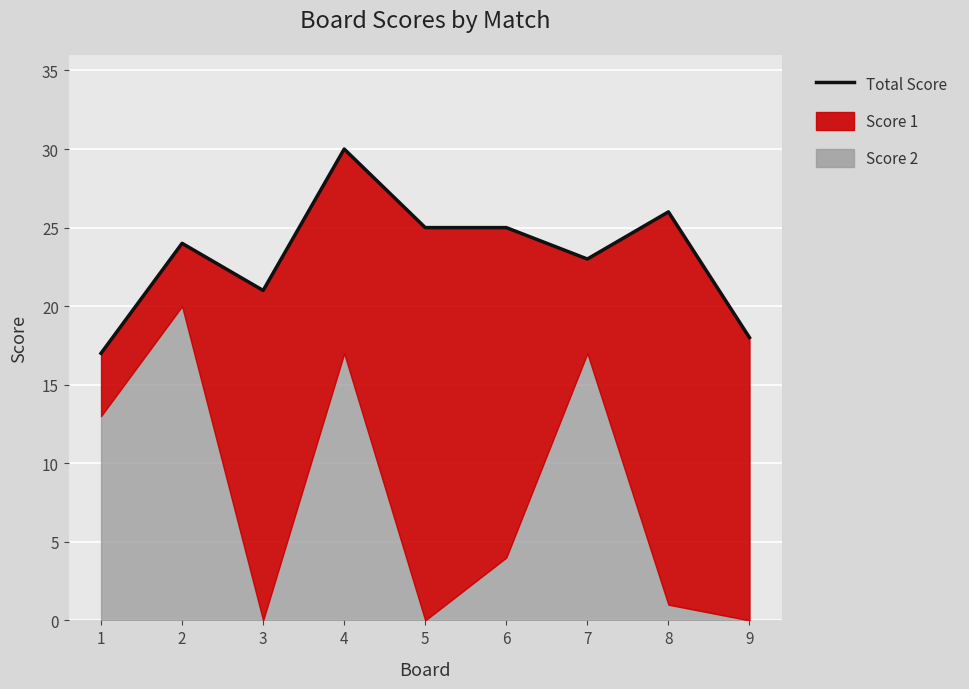

True or false: the data shows 21 at 3.

True